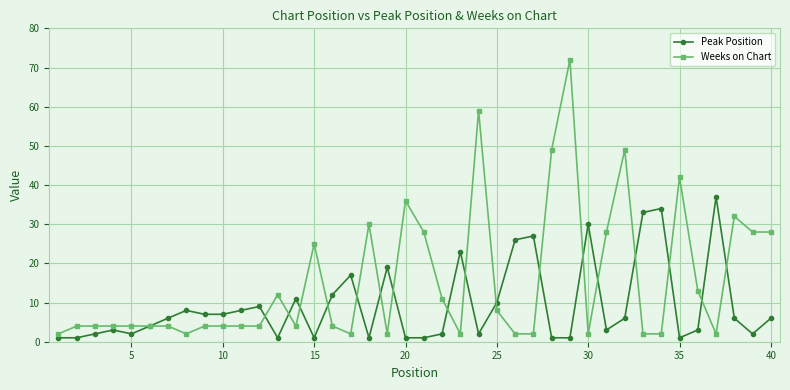

At how many categories does at least one series exceed 52?

2